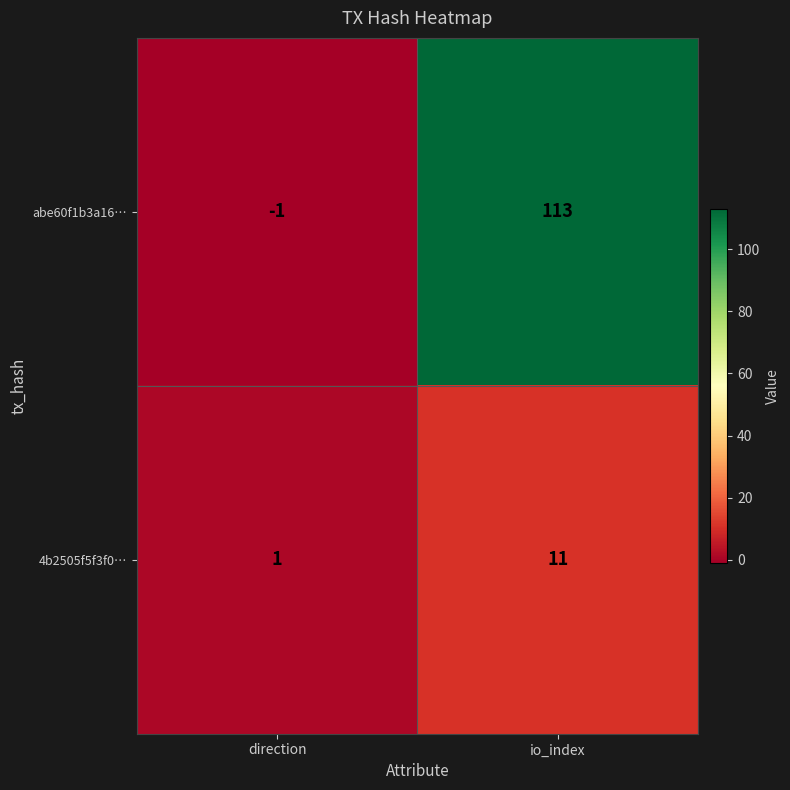

What is the average value of the 4b2505f5f3f0… series?

6